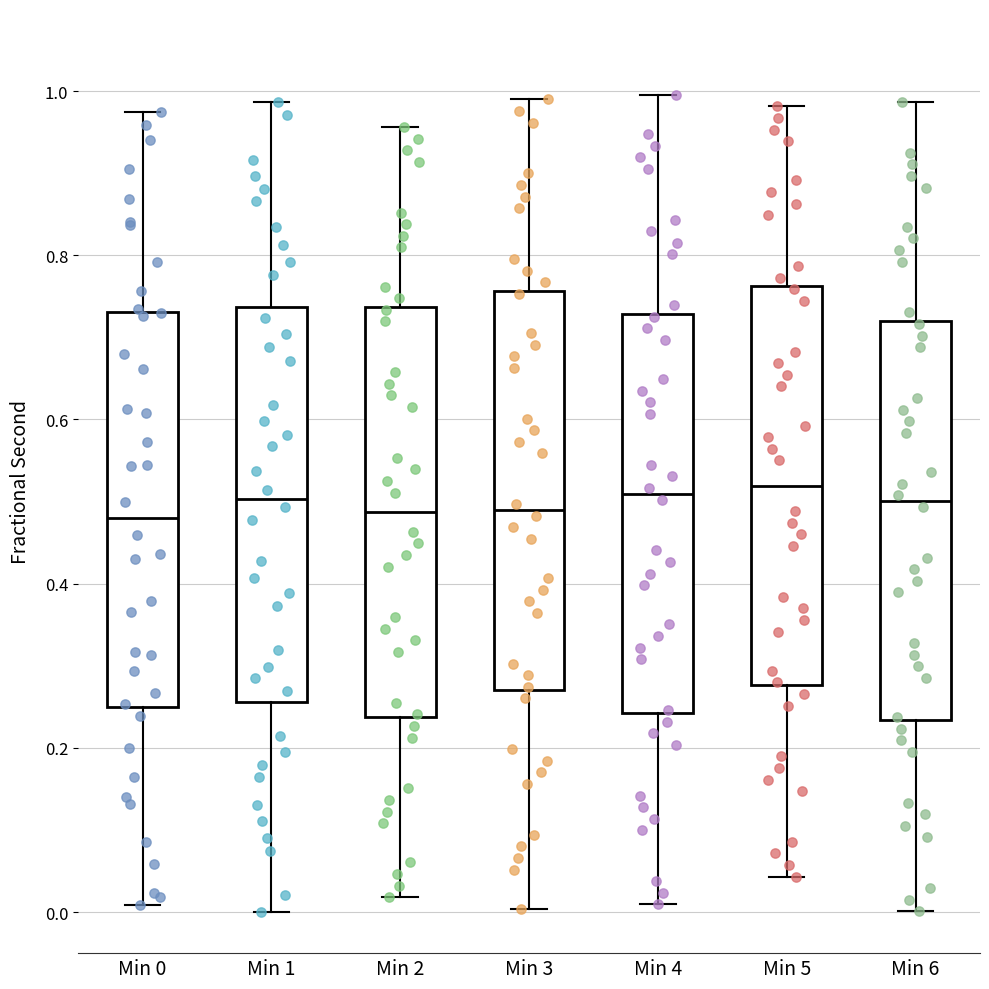

Reading left to right, transcribe this box plot: for each box, give where its median line is, the range the box spans, and where its two whiskers end, as read against the y-axis. The values are not printed on the chart, so give them approximately, as read against the axis.

Min 0: median 0.48, box 0.24 to 0.74, whiskers 0.00 to 0.98
Min 1: median 0.50, box 0.26 to 0.74, whiskers 0.00 to 0.98
Min 2: median 0.48, box 0.24 to 0.74, whiskers 0.02 to 0.96
Min 3: median 0.48, box 0.28 to 0.76, whiskers 0.00 to 0.98
Min 4: median 0.50, box 0.24 to 0.72, whiskers 0.00 to 1.00
Min 5: median 0.52, box 0.28 to 0.76, whiskers 0.04 to 0.98
Min 6: median 0.50, box 0.24 to 0.72, whiskers 0.00 to 0.98